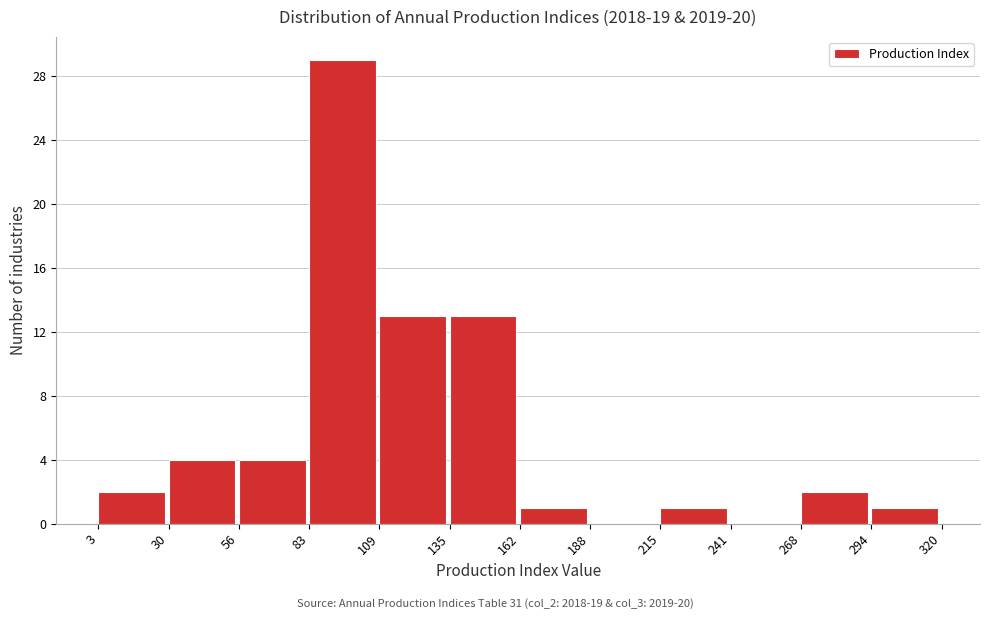

Over which range of the x-axis is the bar tallest?

83 to 109